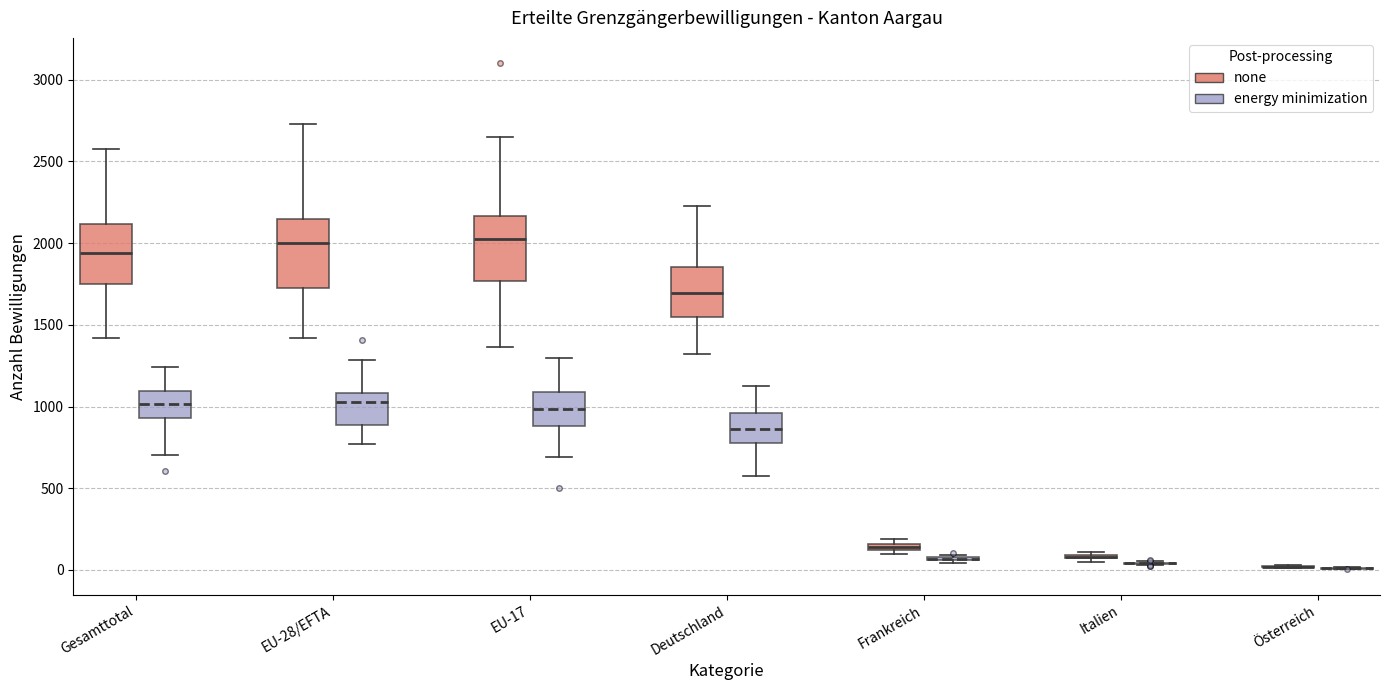

Where does the median line of the box for Deutschland (none) sit on the y-axis? The values are not printed on the chart, so give them approximately, as read against the axis.

1700